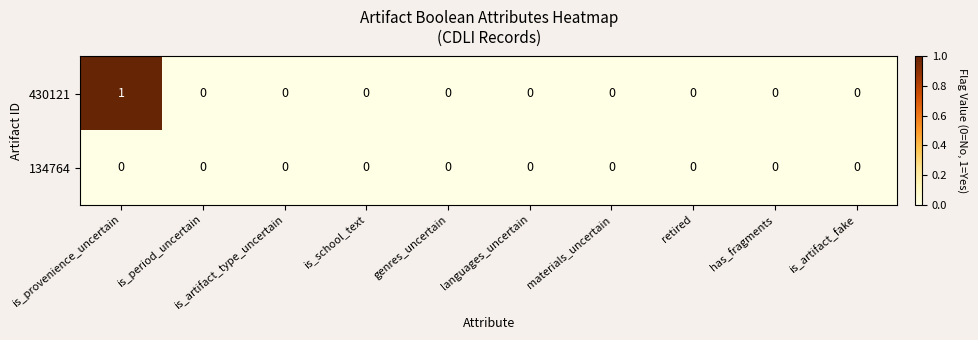

List the series in order of their overall mean, highest first.

430121, 134764